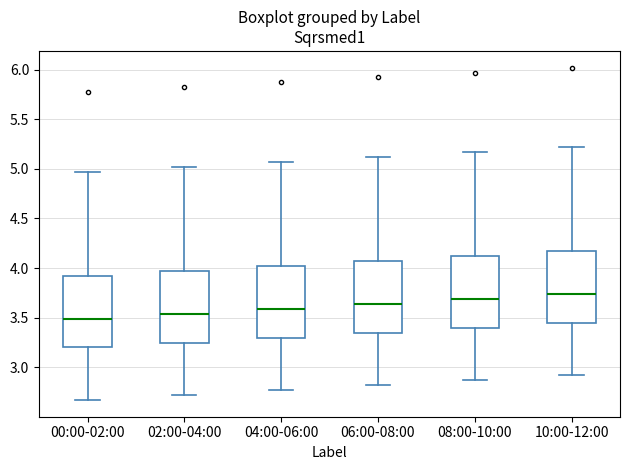

Reading left to right, read every box against the y-axis: the position of its median line, the range the box covers, and the ends of its whiskers. The values are not printed on the chart, so give them approximately, as read against the axis.

00:00-02:00: median 3.50, box 3.20 to 3.90, whiskers 2.65 to 4.95
02:00-04:00: median 3.55, box 3.25 to 3.95, whiskers 2.70 to 5.00
04:00-06:00: median 3.60, box 3.30 to 4.00, whiskers 2.75 to 5.05
06:00-08:00: median 3.65, box 3.35 to 4.05, whiskers 2.80 to 5.10
08:00-10:00: median 3.70, box 3.40 to 4.10, whiskers 2.85 to 5.15
10:00-12:00: median 3.75, box 3.45 to 4.15, whiskers 2.90 to 5.20